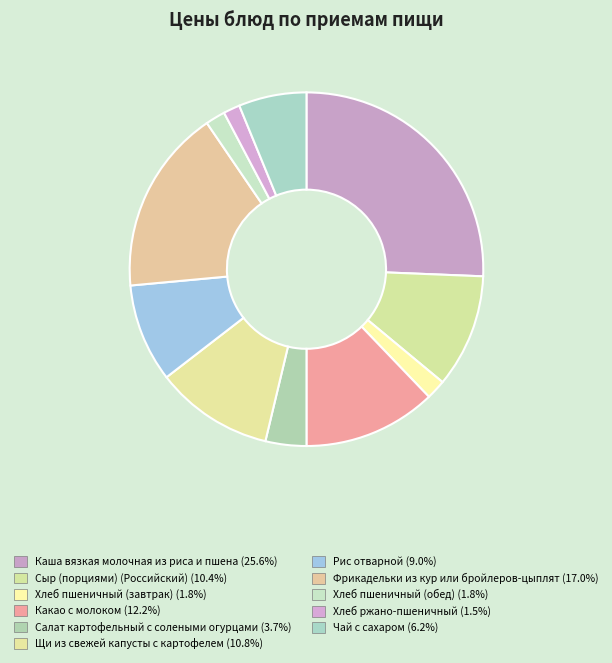

To the nearest percent, what is the difference between the Щи из свежей капусты с картофелем and Хлеб ржано-пшеничный slice percentages?

9%